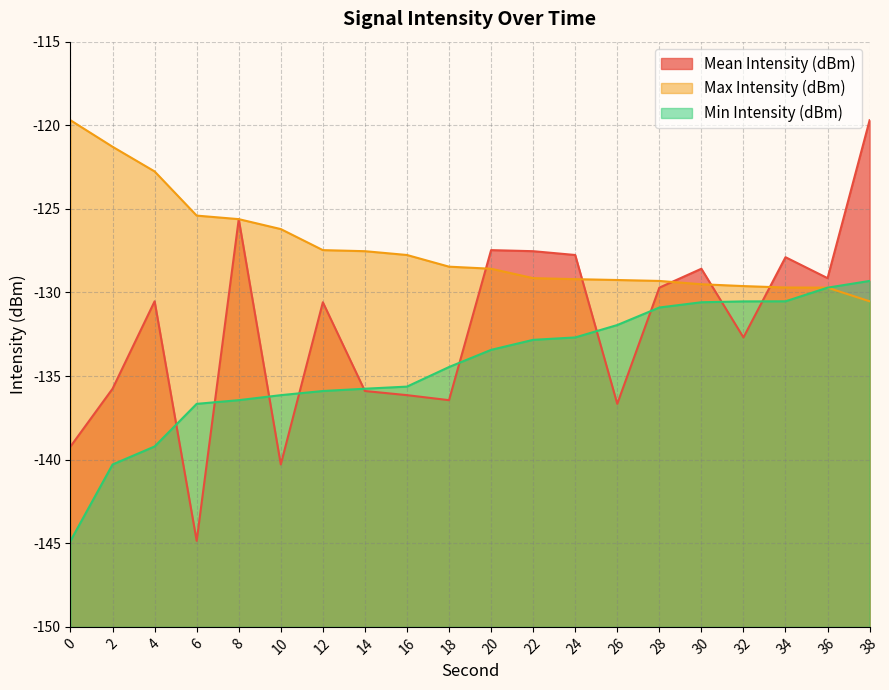

What is the difference between the maximum and second lowest values in the Mean Intensity (dBm) series?

20.6